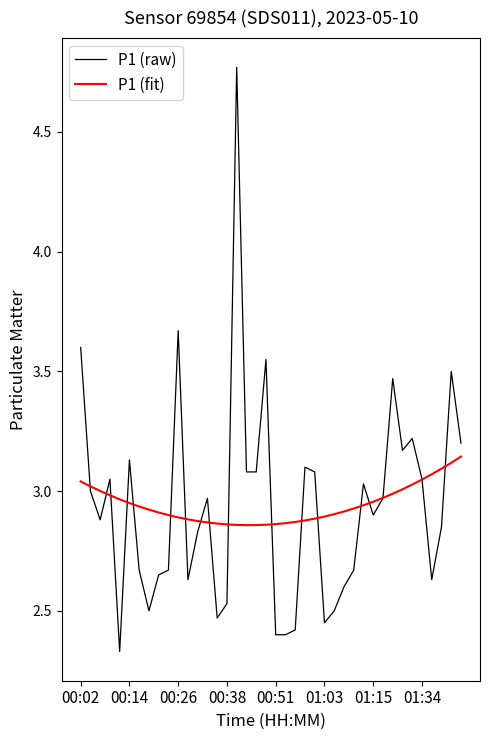

Rank the series by their maximum value, from lowest to highest.

P1 (fit), P1 (raw)